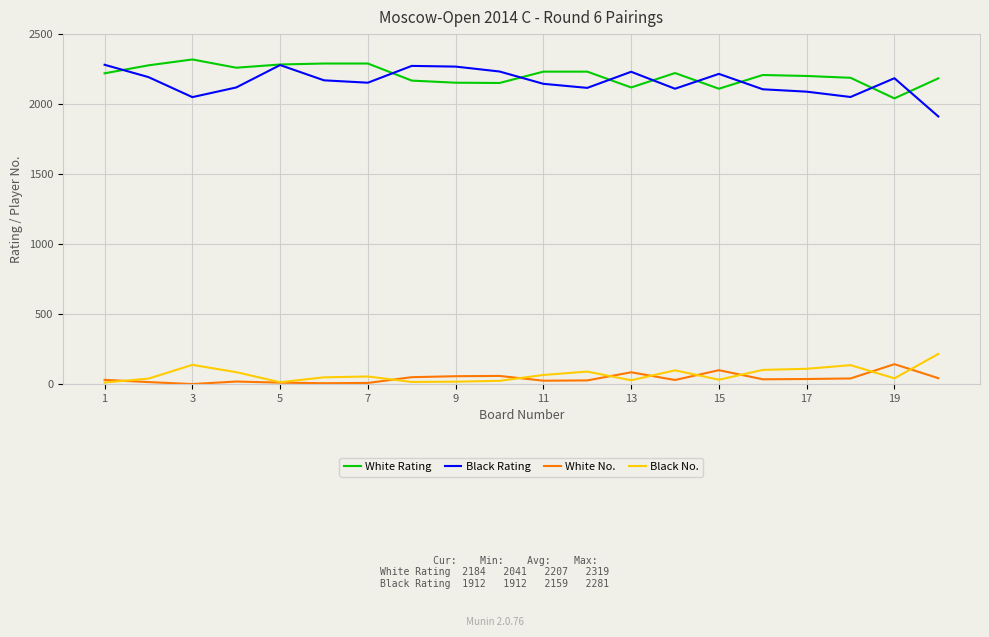

What is the maximum value shown in the chart?

2319